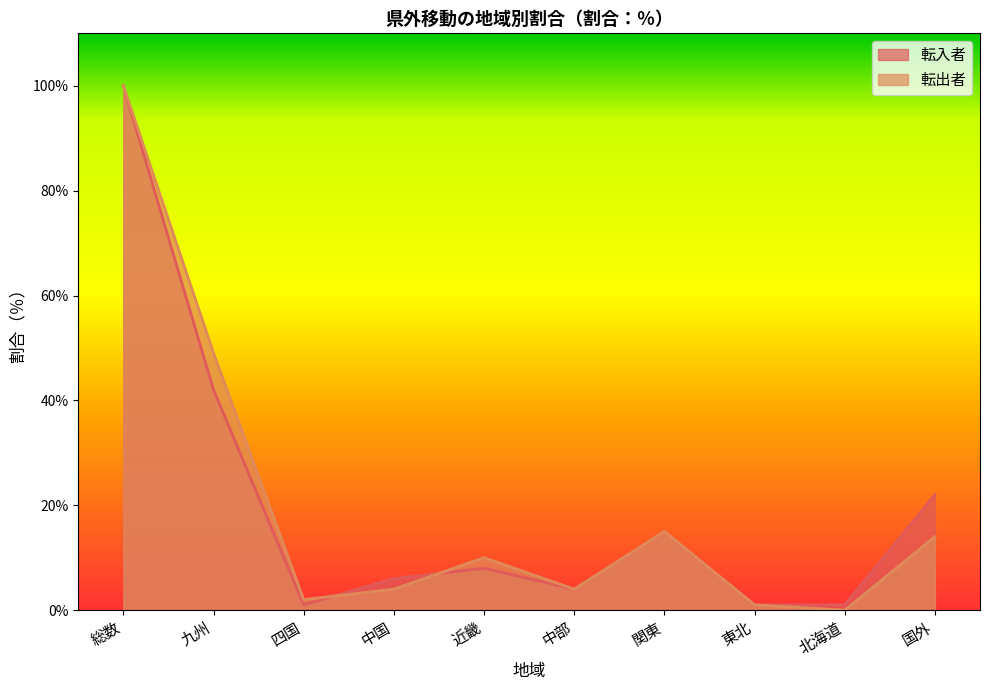

What is the sum of the 転出者 values at 九州 and 関東?

64